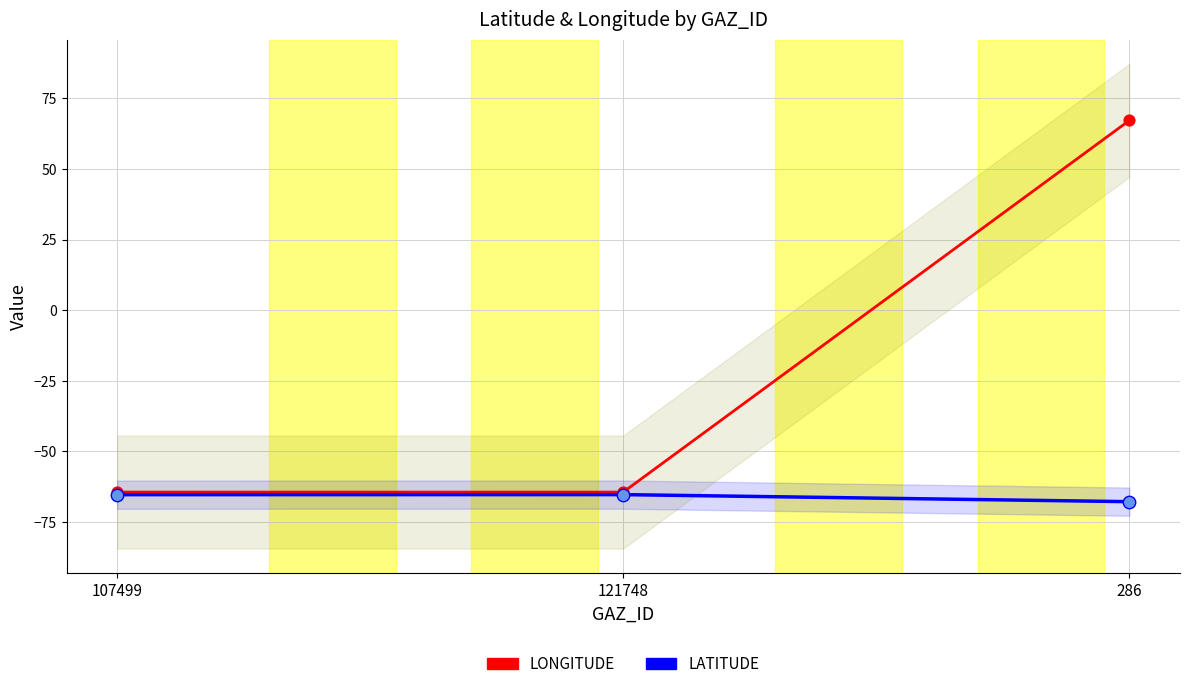

At how many categories does at least one series exceed 42?

1